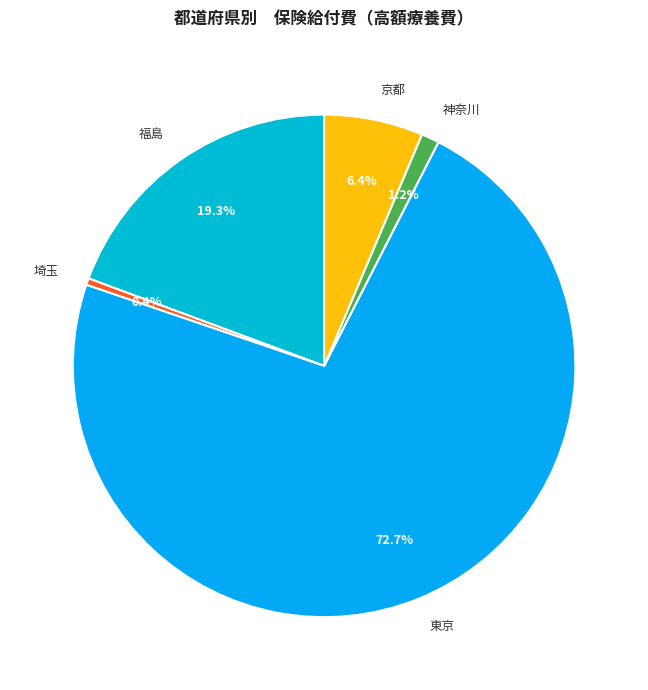

What is the smallest slice in the pie chart?

埼玉